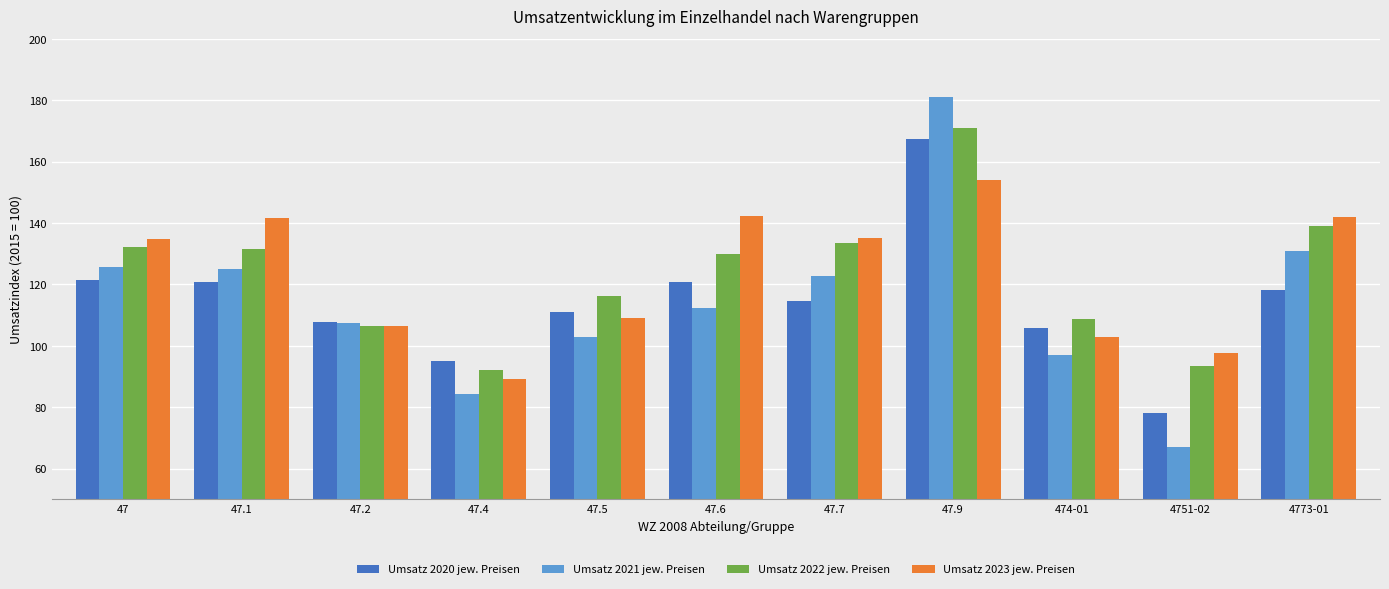

What is the label of the 4th bar from the left?

47.4